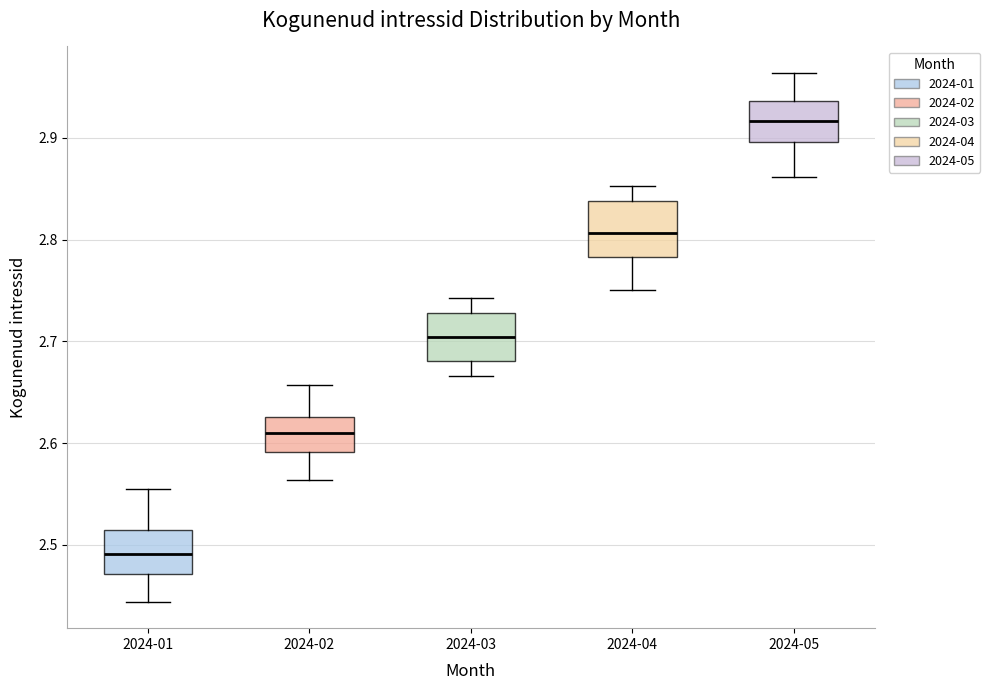

Which box's median line is the highest?

2024-05